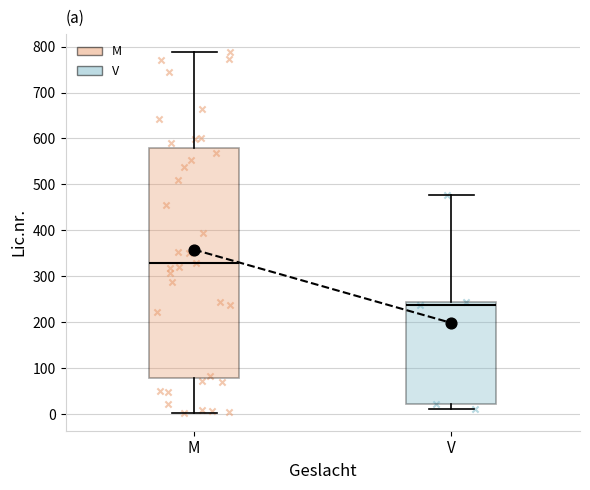

Reading left to right, transcribe this box plot: for each box, give where its median line is, the range the box spans, and where its two whiskers end, as read against the y-axis. The values are not printed on the chart, so give them approximately, as read against the axis.

M: median 330, box 80 to 580, whiskers 0 to 790
V: median 240, box 20 to 250, whiskers 10 to 480